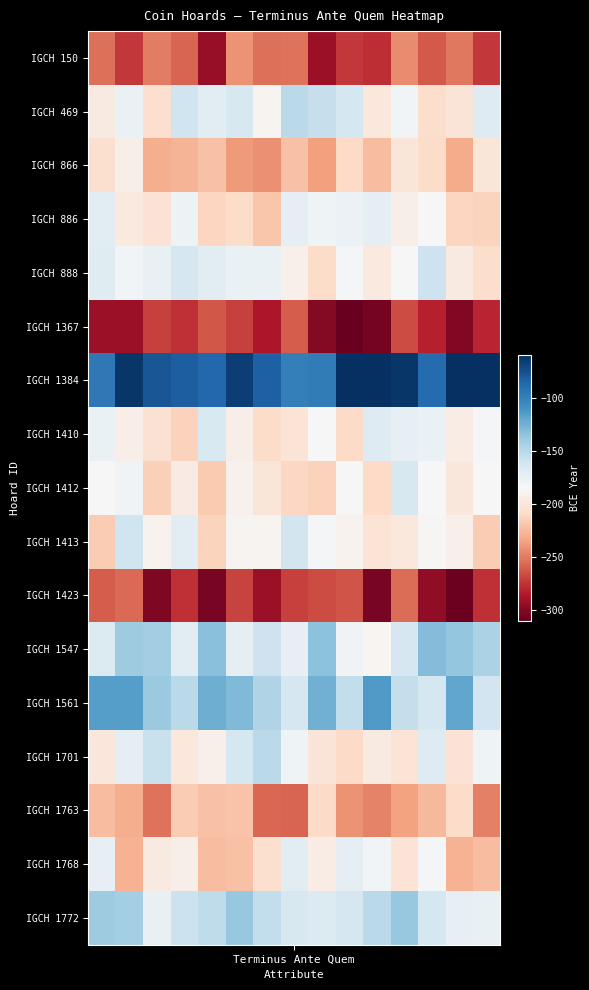

Rank the series by their maximum value, from lowest to highest.

IGCH 1367, IGCH 1423, IGCH 150, IGCH 1763, IGCH 866, IGCH 1768, IGCH 886, IGCH 1410, IGCH 1412, IGCH 1413, IGCH 888, IGCH 469, IGCH 1701, IGCH 1772, IGCH 1547, IGCH 1561, IGCH 1384